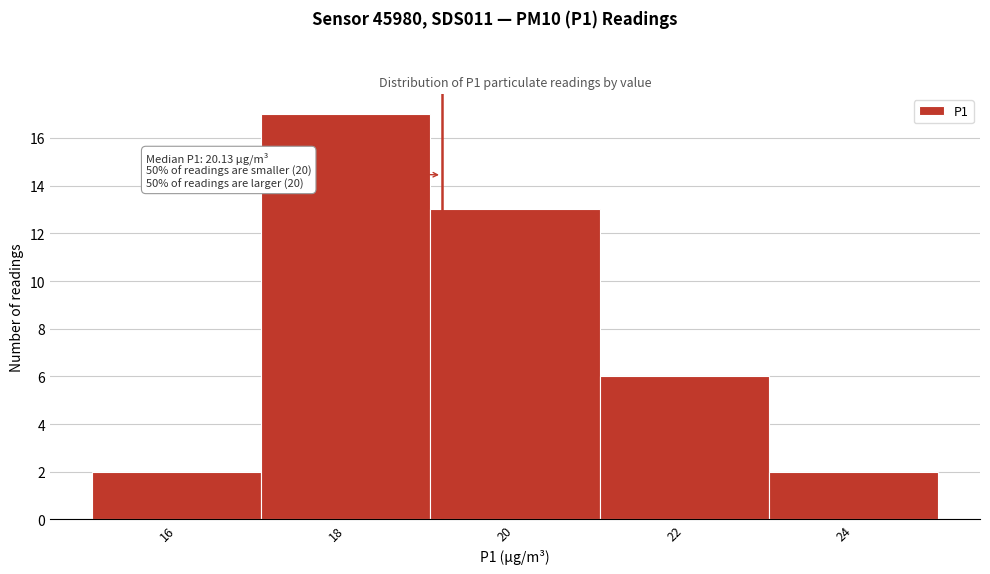

Reading left to right, list all the values displayed in this chart.

16=2	18=17	20=13	22=6	24=2